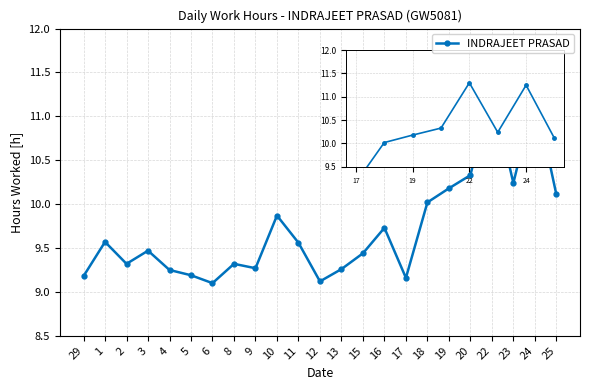

At which category does the data reach its first local valley?

2